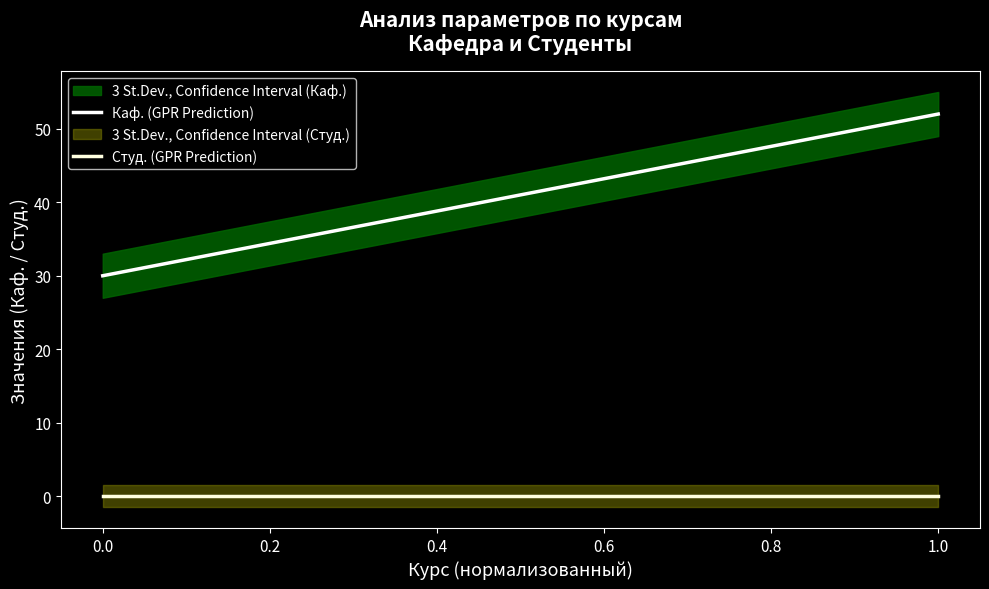

Between 0.0 and 1.0, which is larger?

1.0